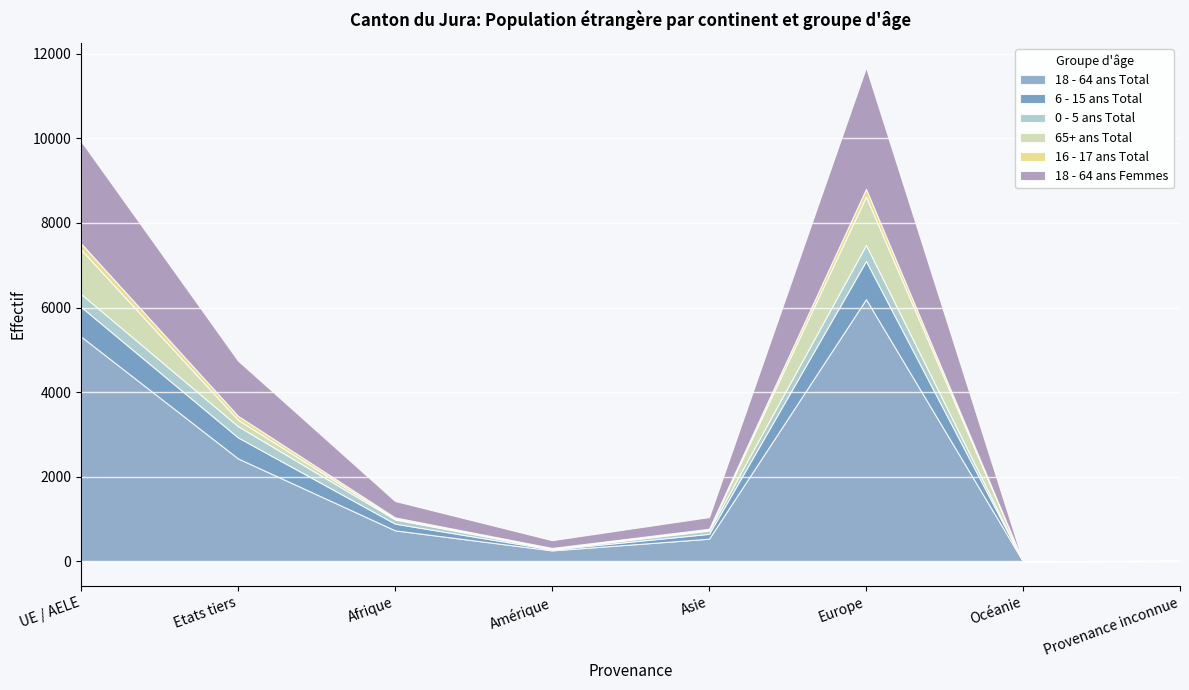

True or false: 0 - 5 ans Total and 18 - 64 ans Femmes intersect in this chart.

False